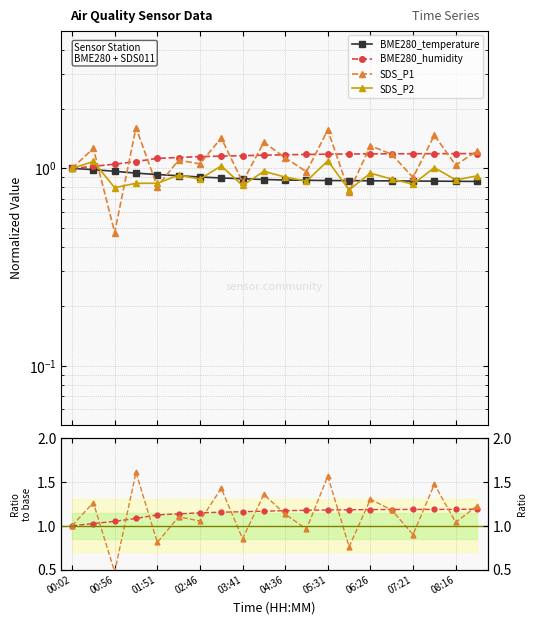

Which series has the largest range (max minus min)?

SDS_P1